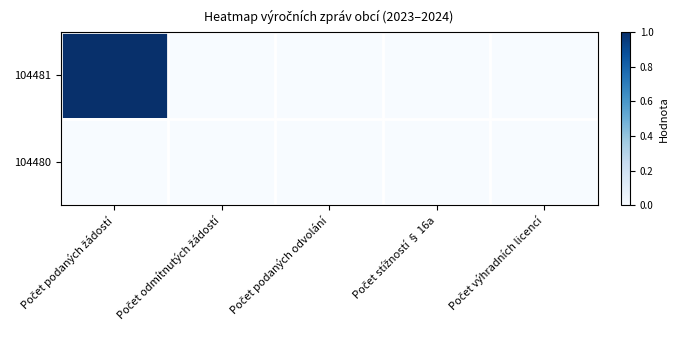

At which category does the chart reach its peak across all series?

Počet podaných žádostí